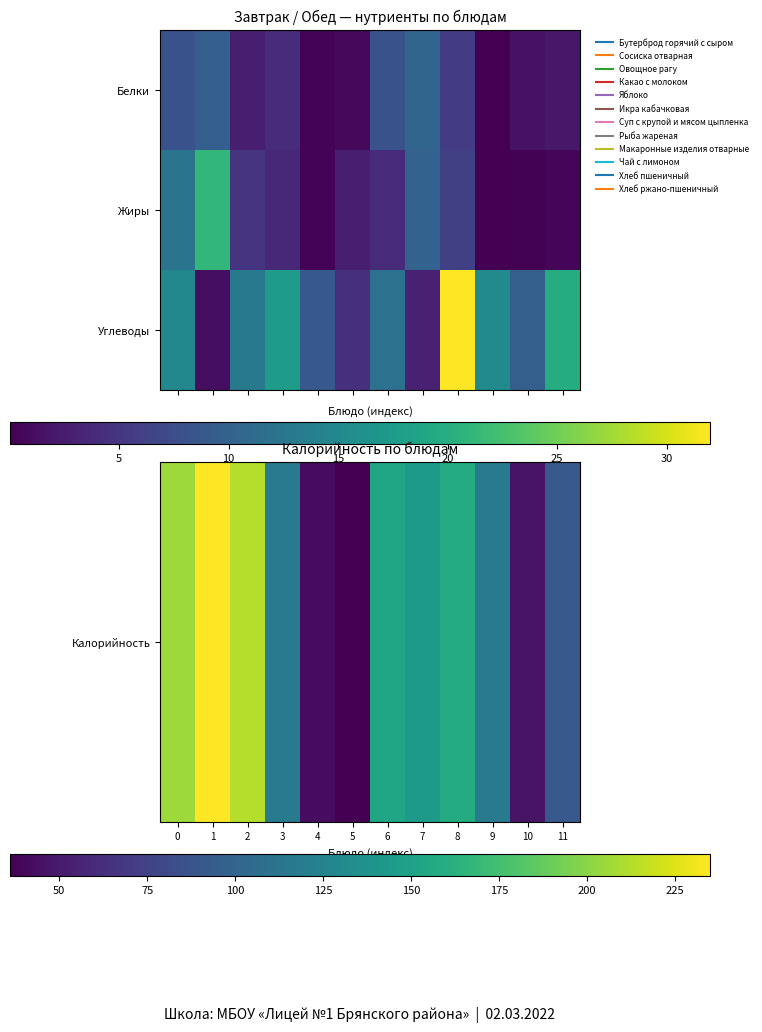

How many distinct data groups are displayed?

3